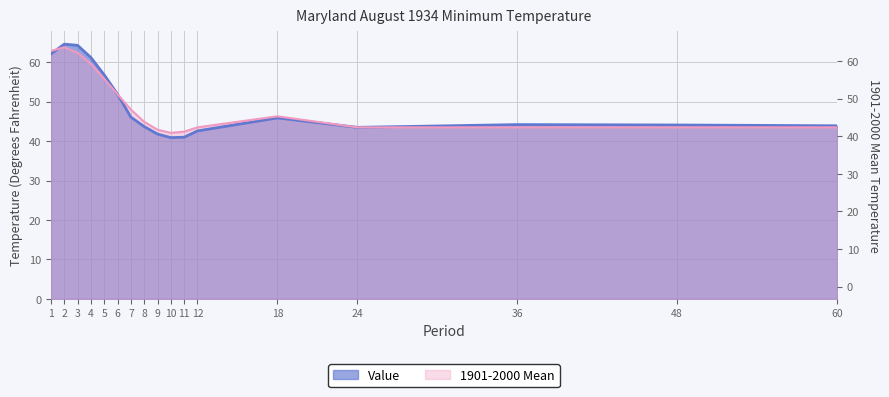

Does the chart display data point markers on the line(s)?

No